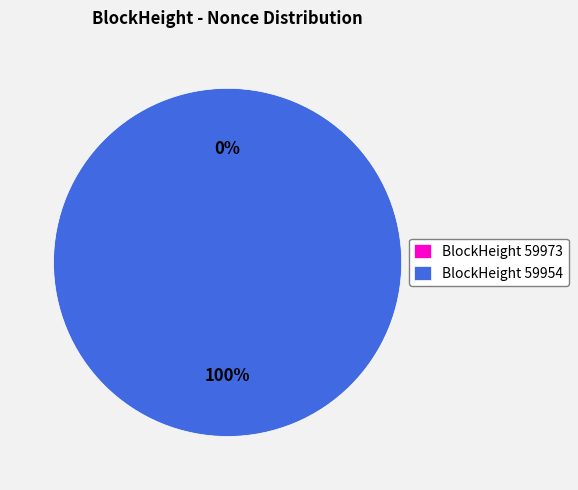

To the nearest percent, what is the difference between the 59954 and 59973 slice percentages?

100%